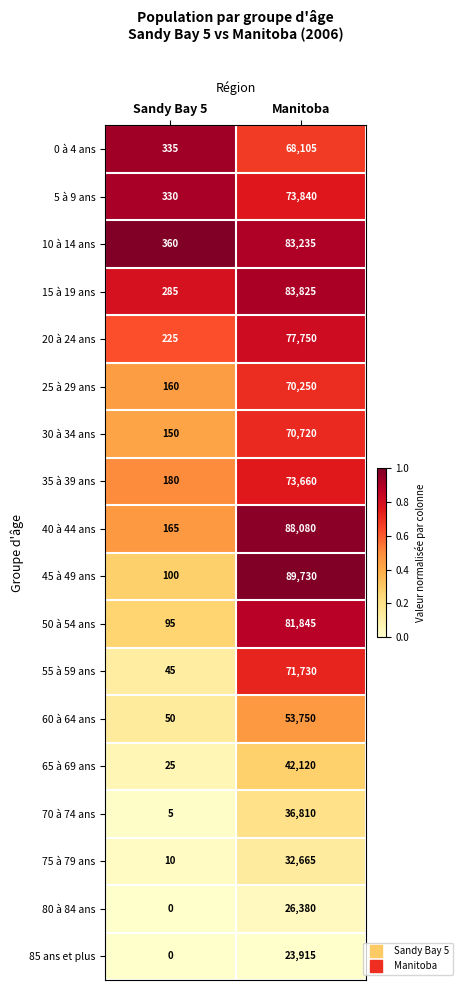

Read the 75 à 79 ans value at Manitoba.

32665